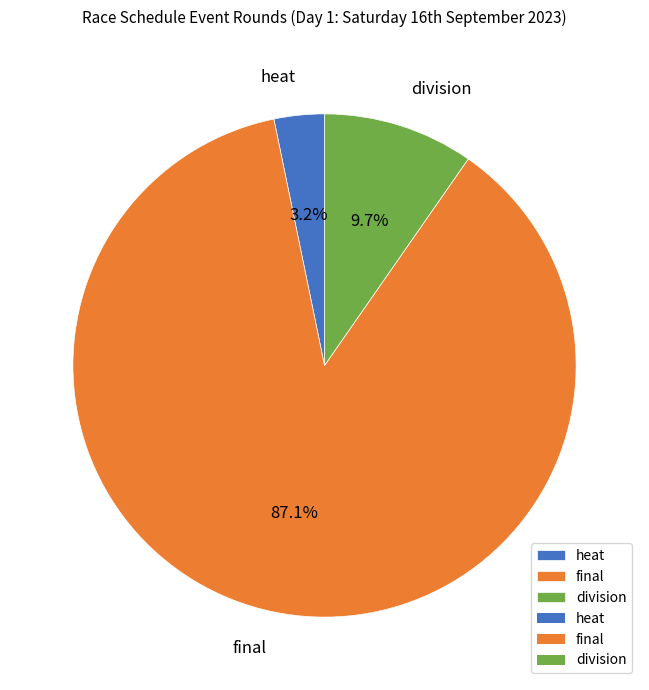

To the nearest percent, what is the combined percentage of final and division?

97%